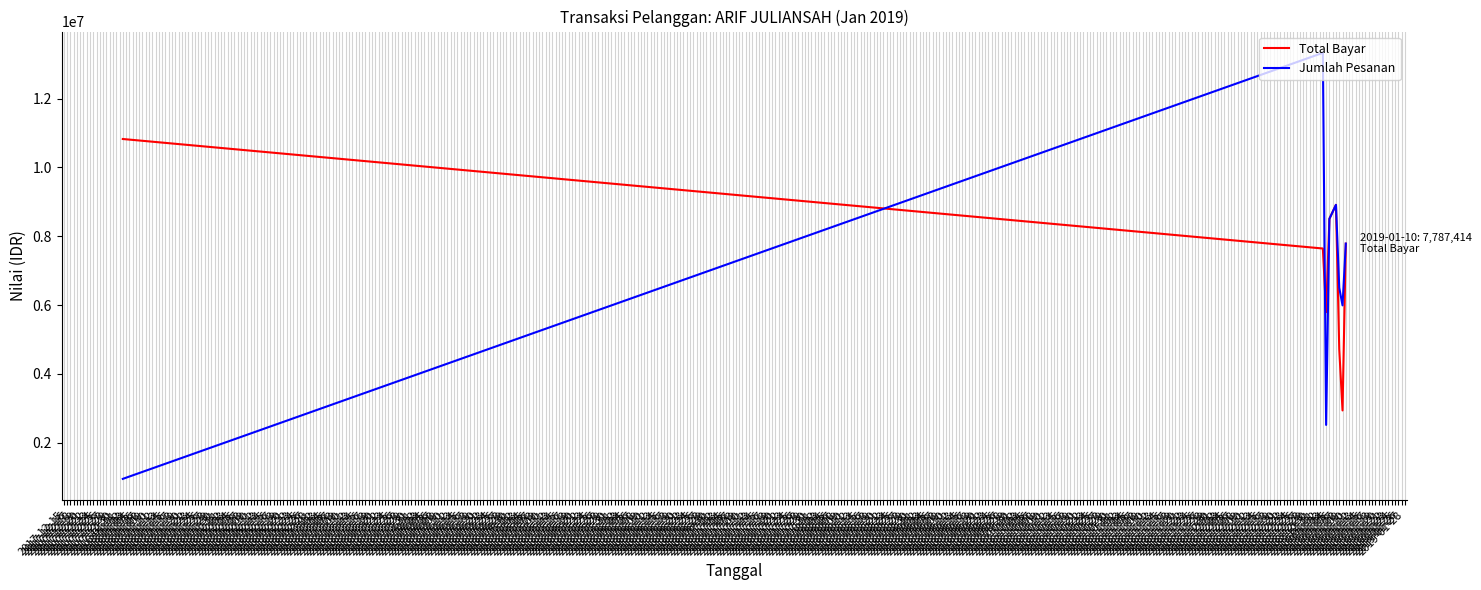

Where is the first local minimum for Jumlah Pesanan?

2019-01-04